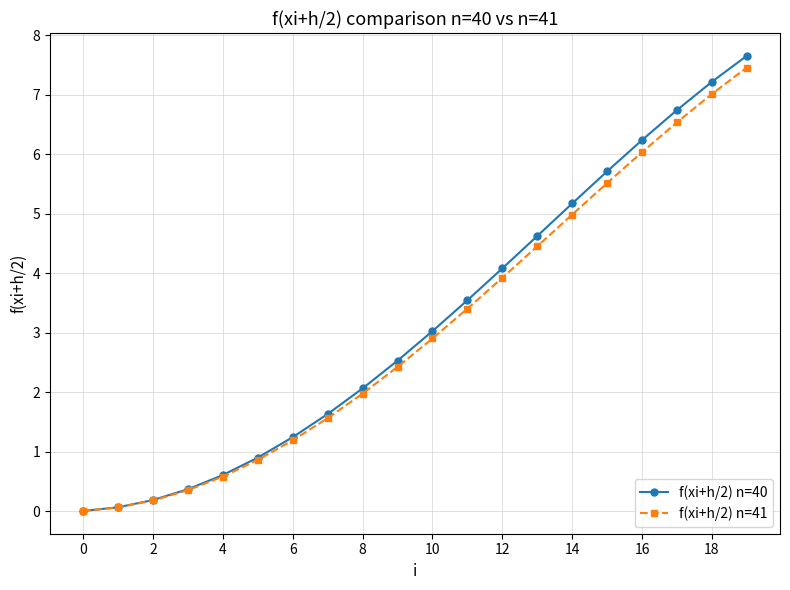

How many lines are shown in the chart?

2